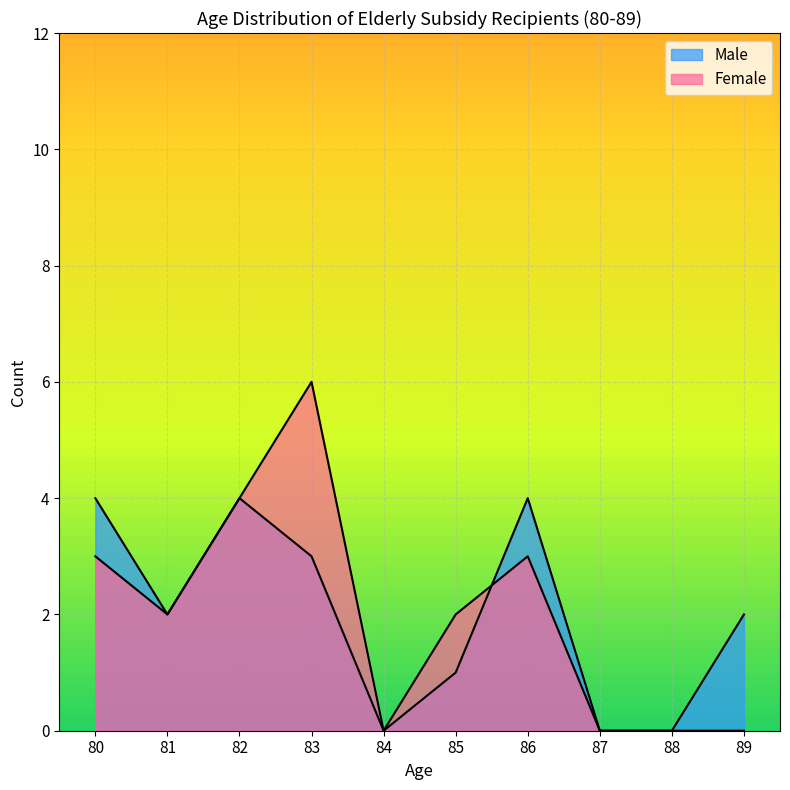

Does the chart display data point markers on the line(s)?

No